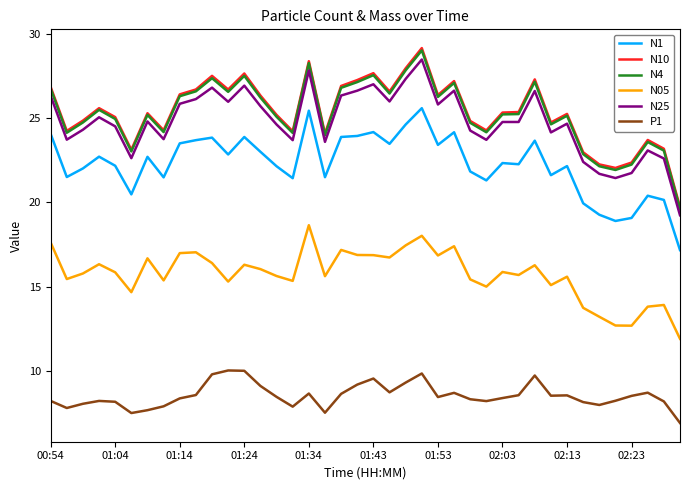

True or false: P1 and N05 intersect in this chart.

False